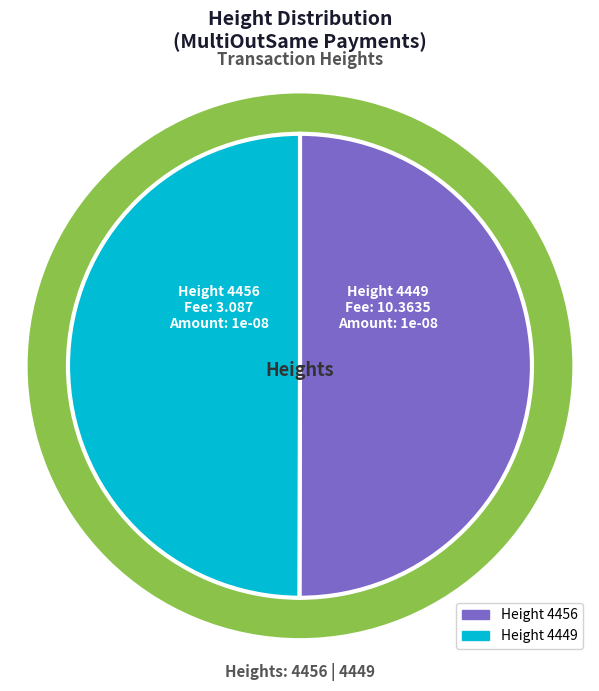

How many segments does this pie chart have?

2